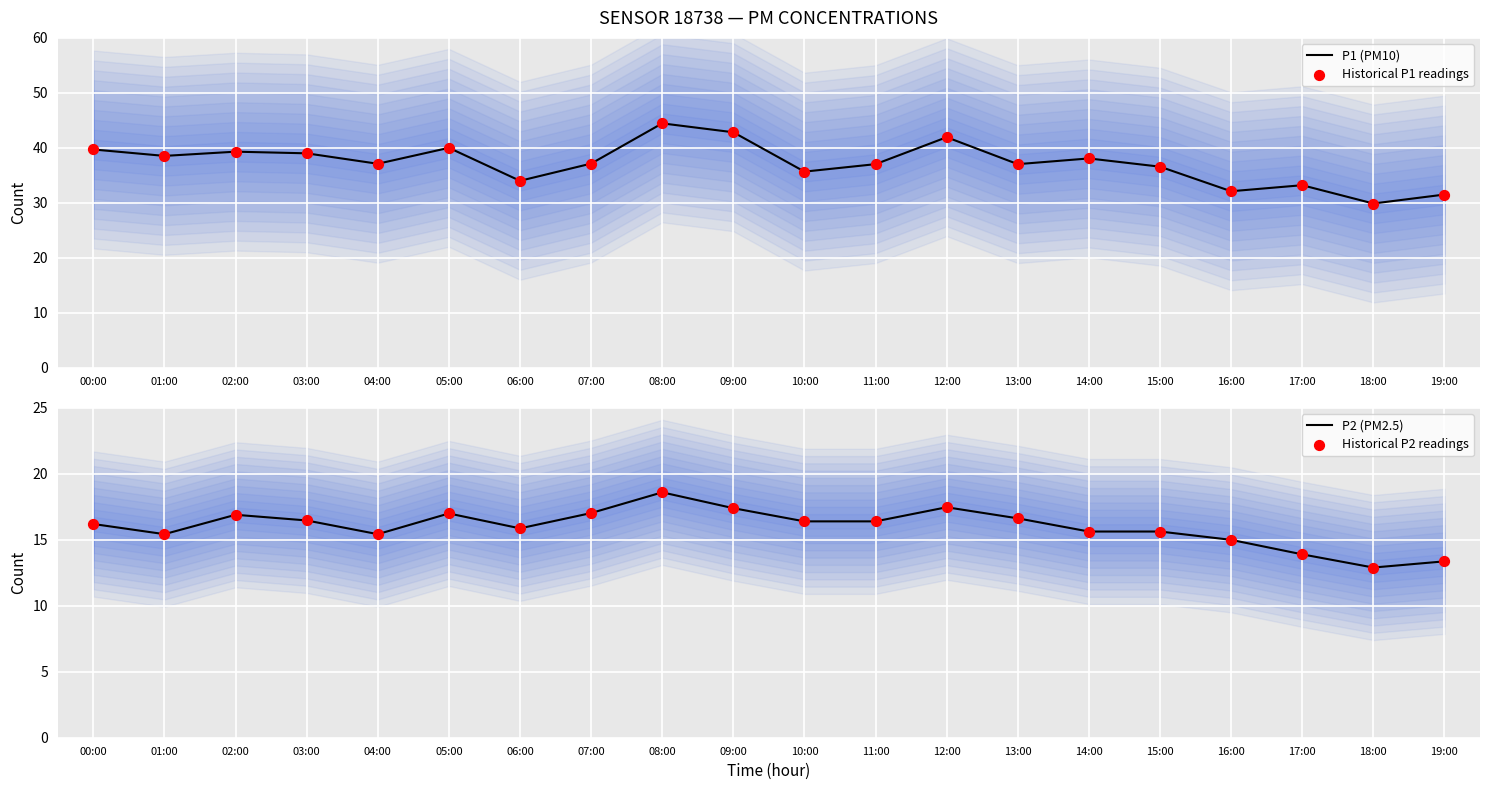

Which series has the largest total across all categories?

P1 (PM10)